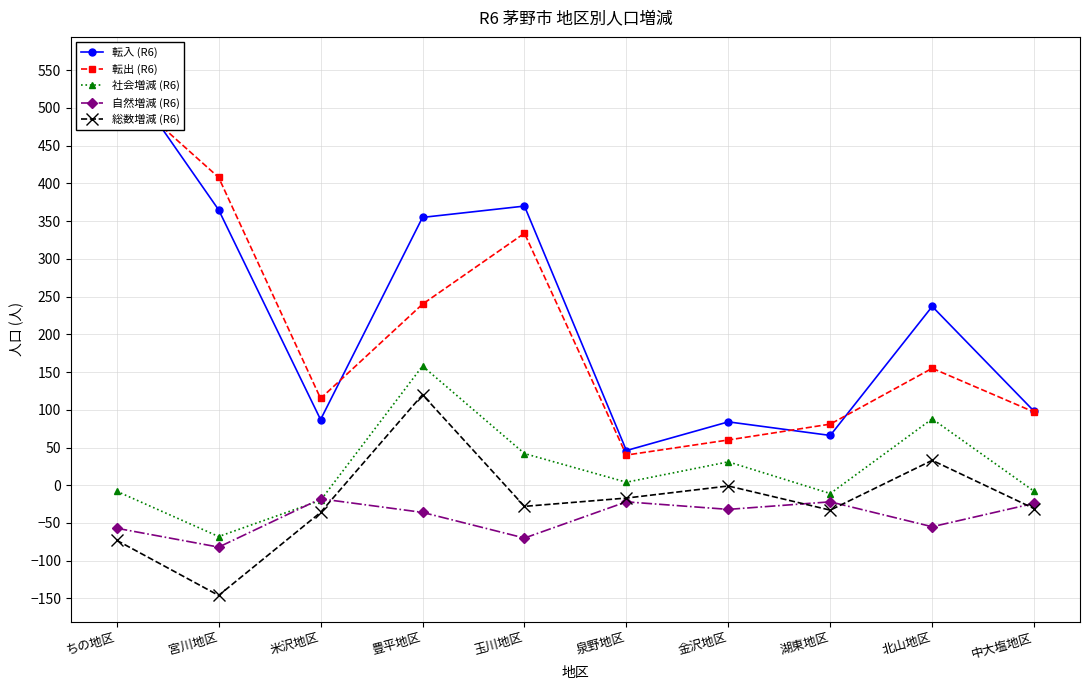

How many positive values does the 総数増減 (R6) series have?

2